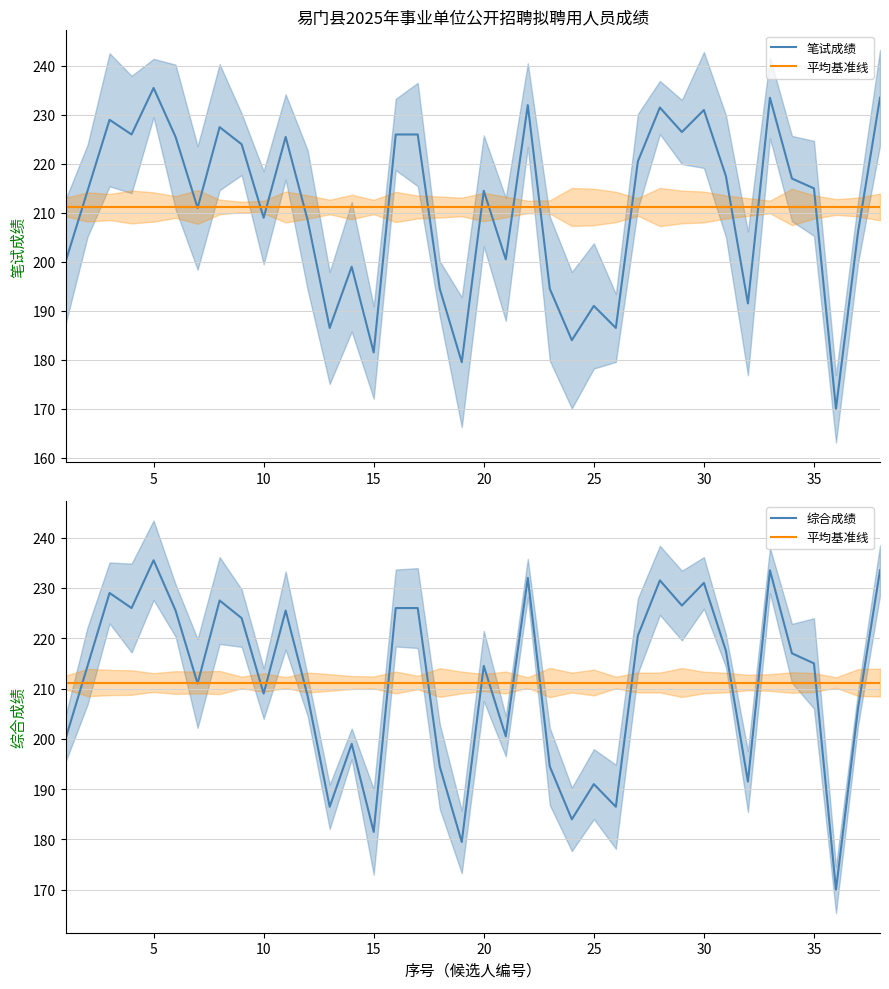

Is this an area chart (filled region under the line)?

No